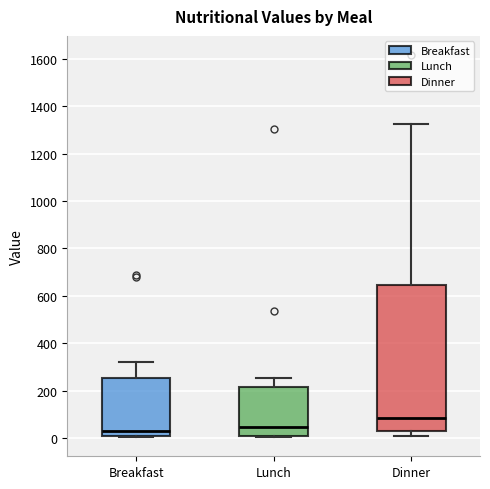

Reading left to right, transcribe this box plot: for each box, give where its median line is, the range the box spans, and where its two whiskers end, as read against the y-axis. The values are not printed on the chart, so give them approximately, as read against the axis.

Breakfast: median 20, box 0 to 260, whiskers 0 (just below the box's lower edge) to 320
Lunch: median 40, box 0 to 220, whiskers 0 to 260
Dinner: median 80, box 40 to 640, whiskers 0 to 1320